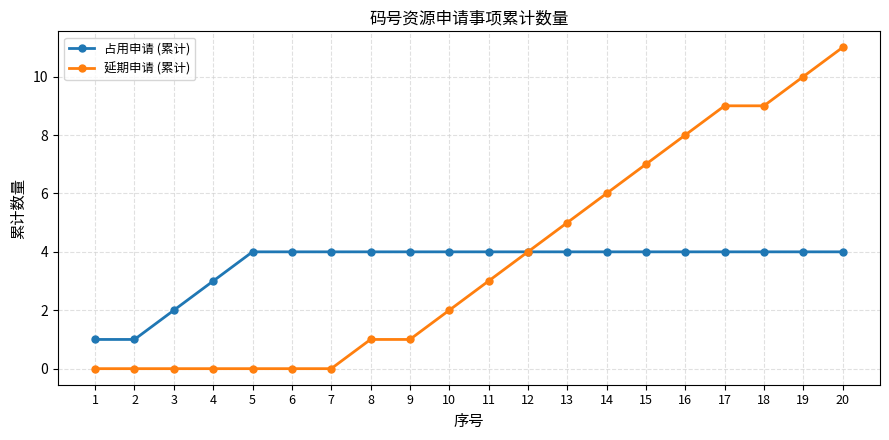

Which series changed the most between 12 and 14?

延期申请 (累计)